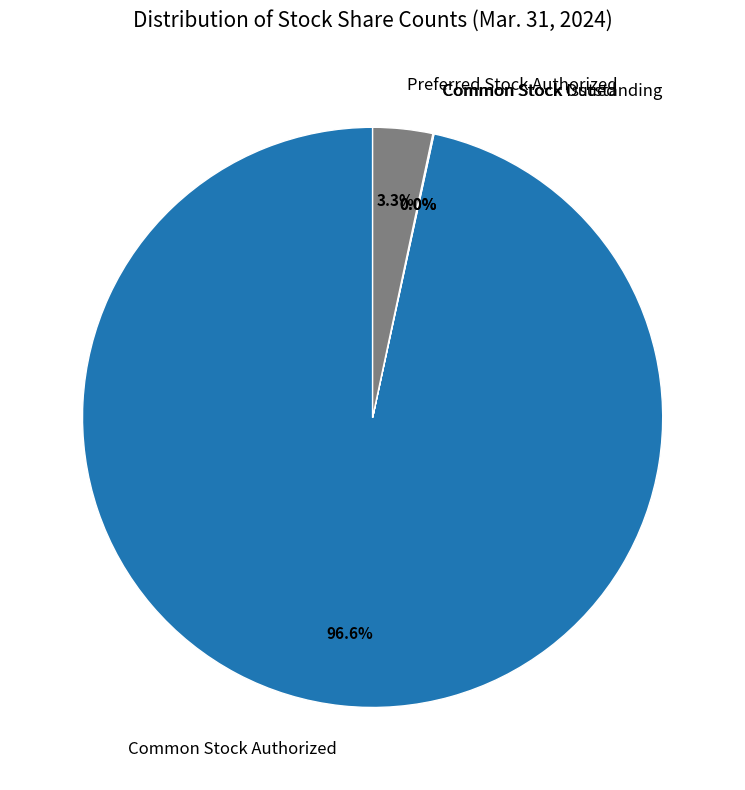

Which category has the biggest portion of the pie?

Common Stock Authorized